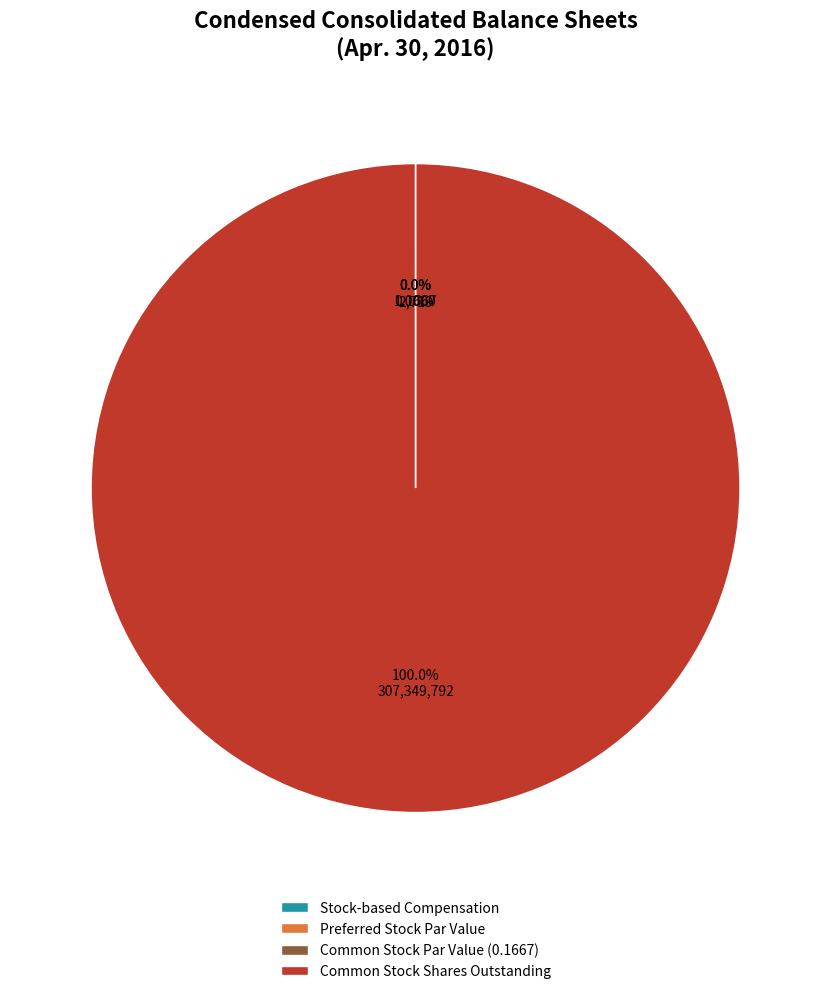

How many slices are in this pie chart?

4